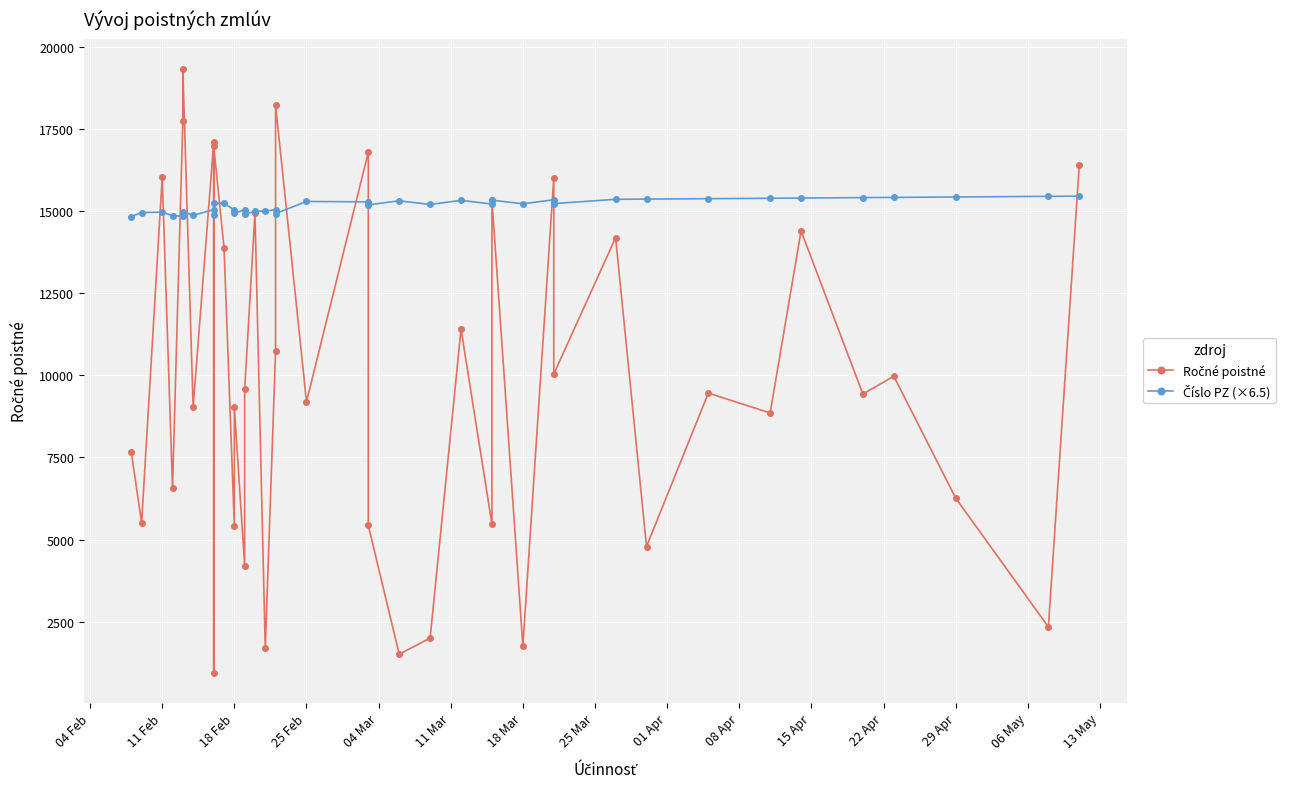

What is the greatest value displayed?

19337.3